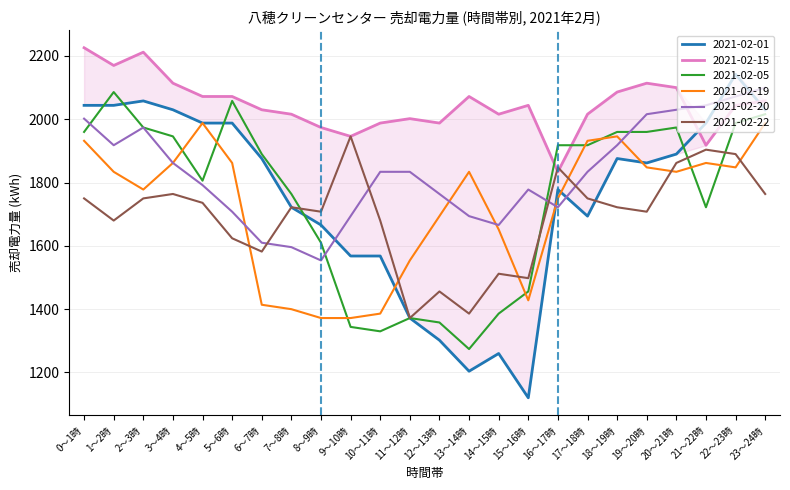

The 2021-02-19 series shows 2442 at 14～15時. True or false?

False